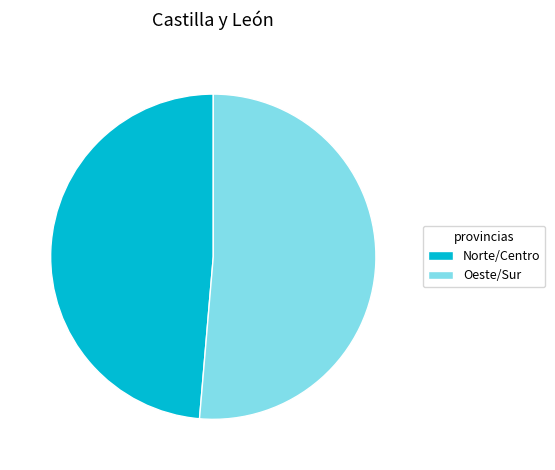

Which has a higher value, Norte/Centro or Oeste/Sur?

Oeste/Sur